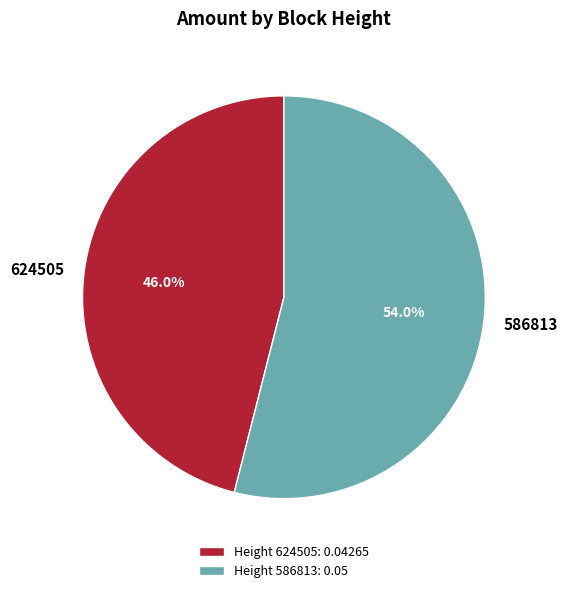

To the nearest percent, what portion does 586813 represent?

54%